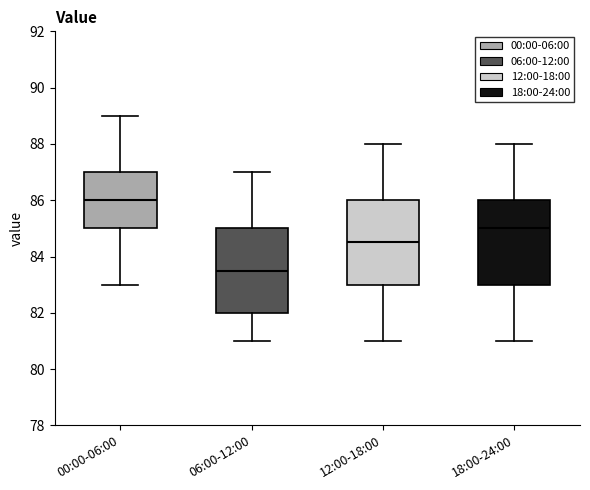

Which box has the highest median line?

00:00-06:00